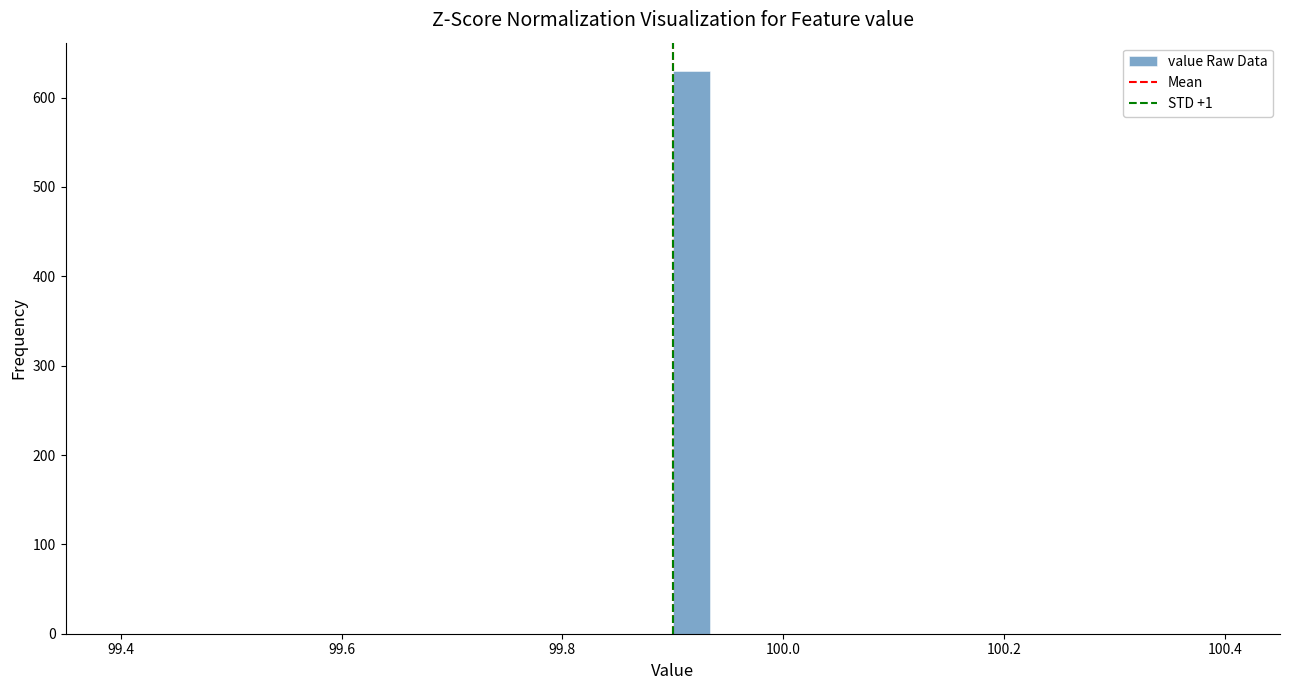

Around what value on the x-axis is the tallest bar? Give the approximate position of its centre, as read against the axis.

99.92